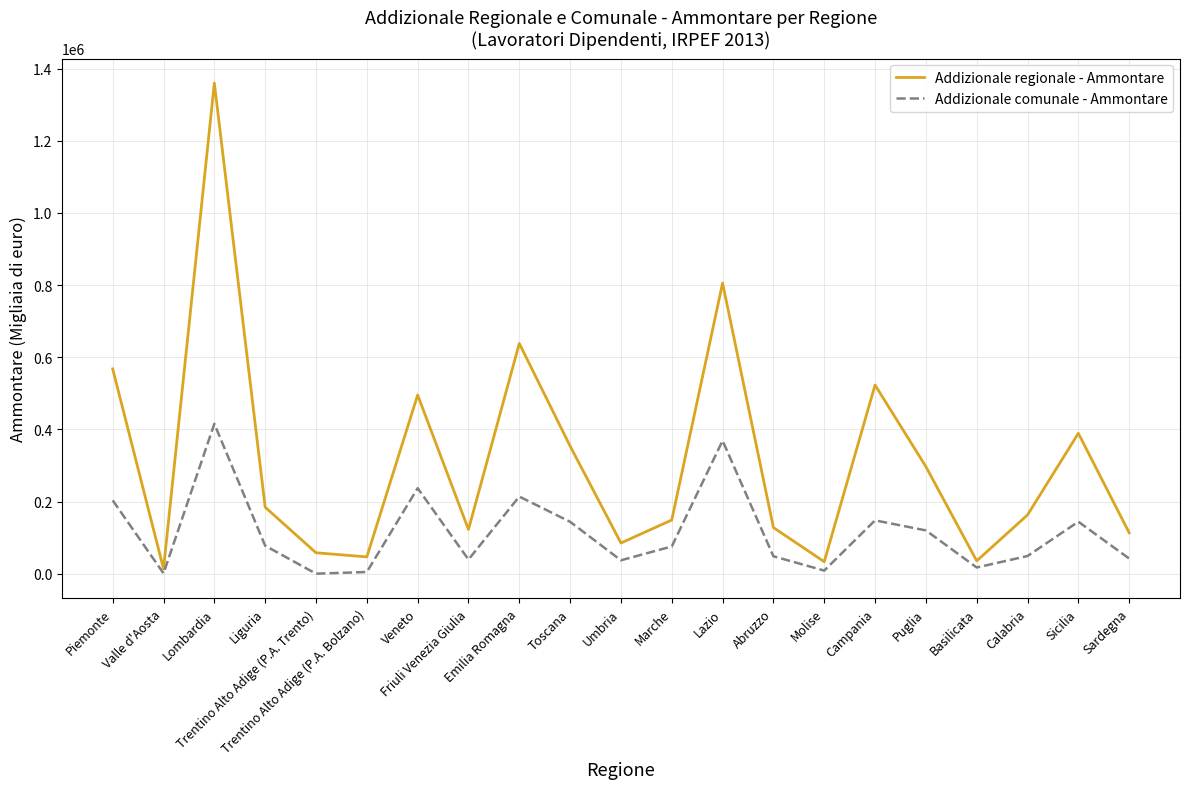

What is the greatest value displayed?

1360049